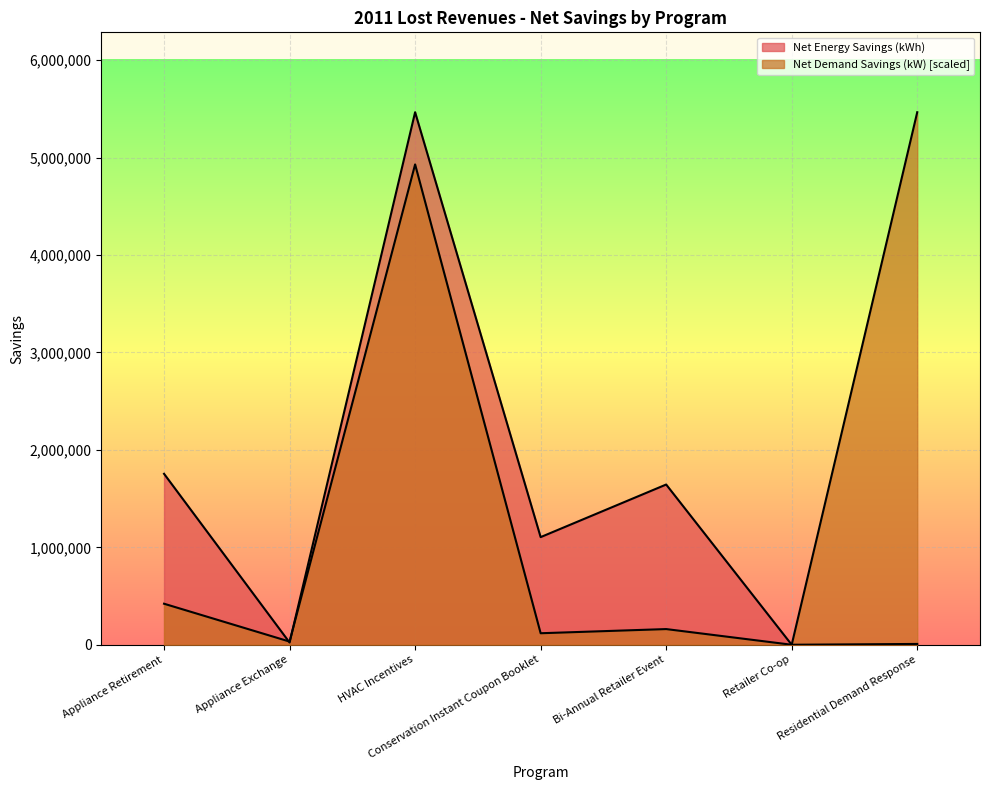

Does the chart display data point markers on the line(s)?

No